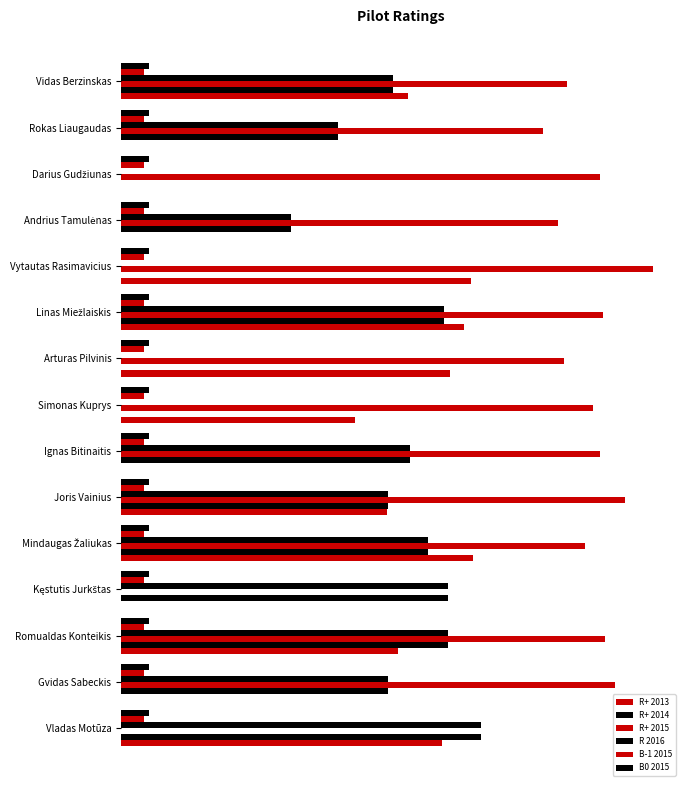

What is the greatest value displayed?

85.8